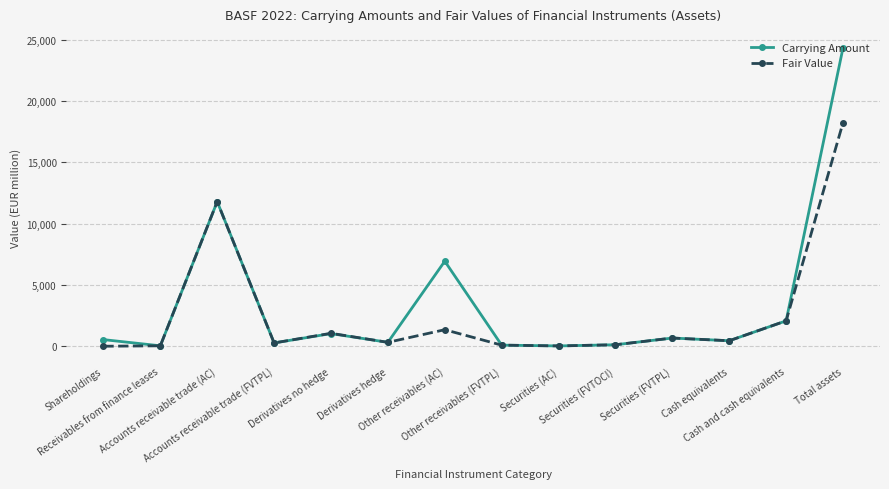

What is the maximum value shown in the chart?

24324